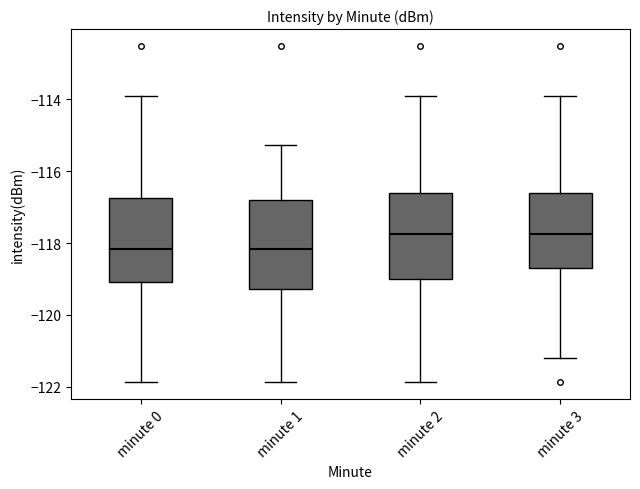

Where is the lower edge of the box for minute 0 on the y-axis? The values are not printed on the chart, so give them approximately, as read against the axis.

-119.0